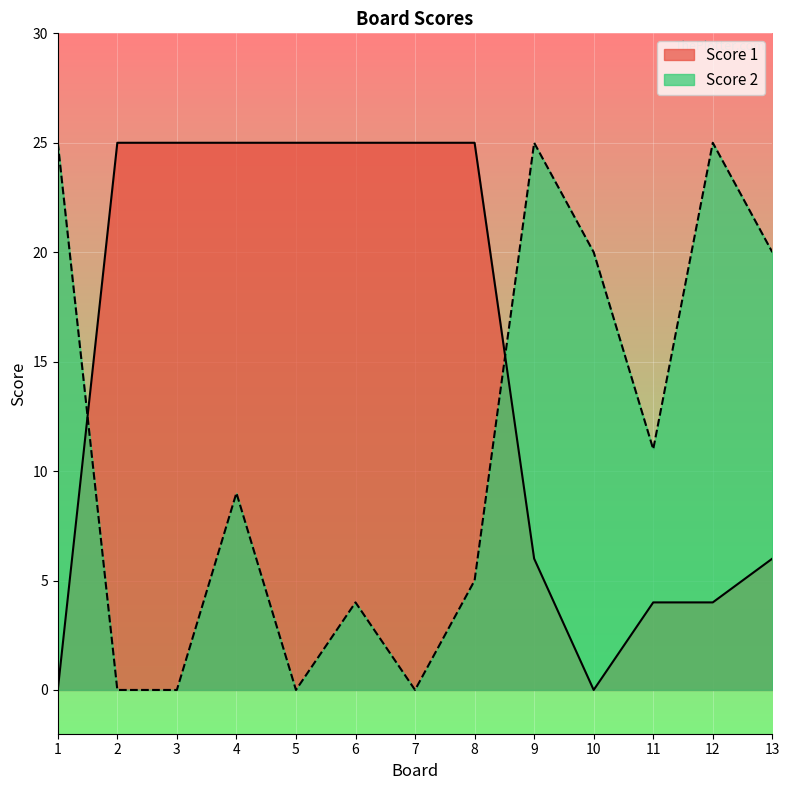

Is the value of Score 1 at 5 greater than the value of Score 2 at 4?

Yes